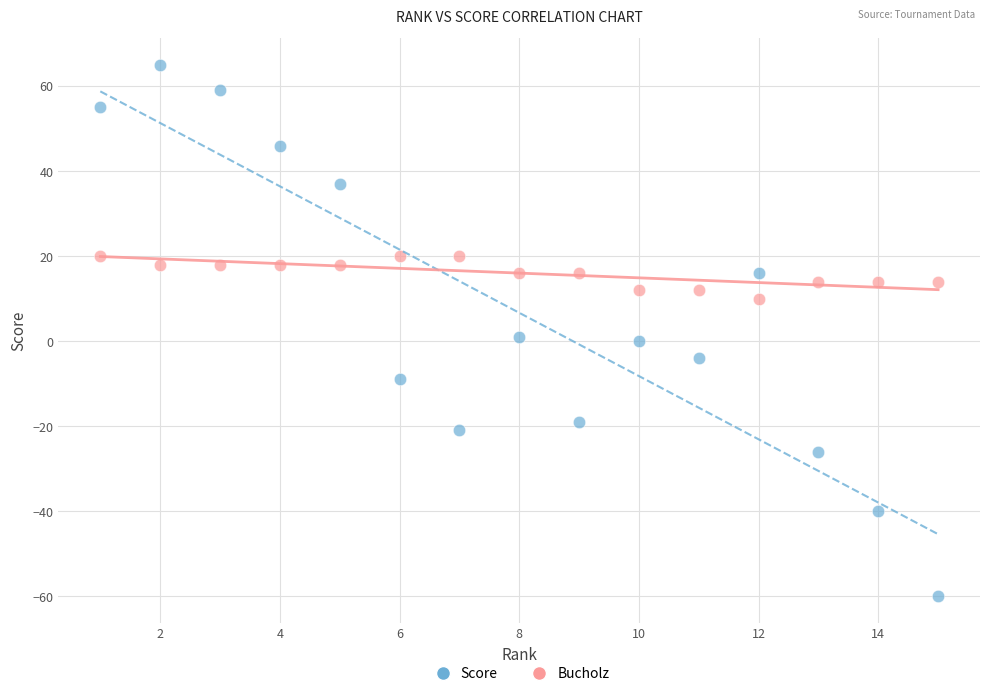

Which series contains the highest Y value?

Score